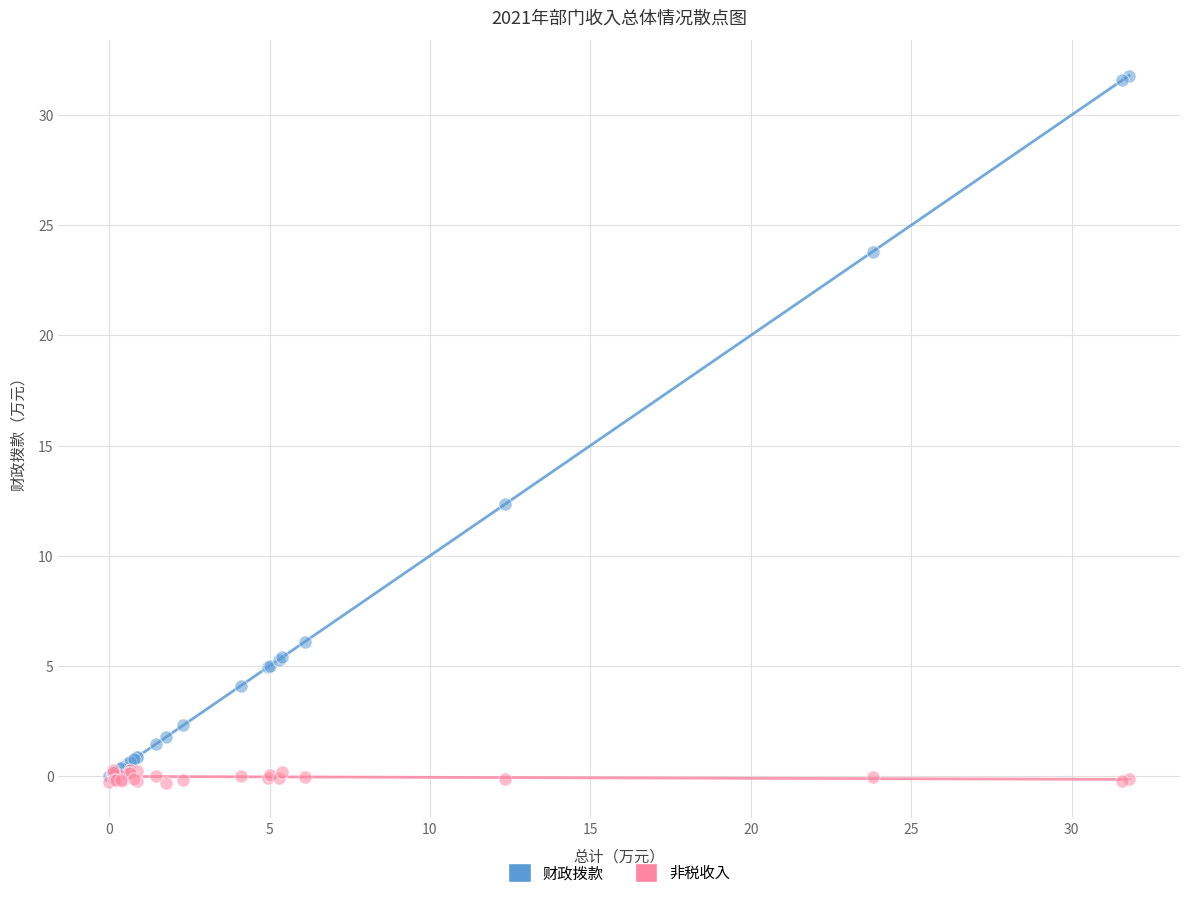

Which series has the widest spread of Y values?

财政拨款